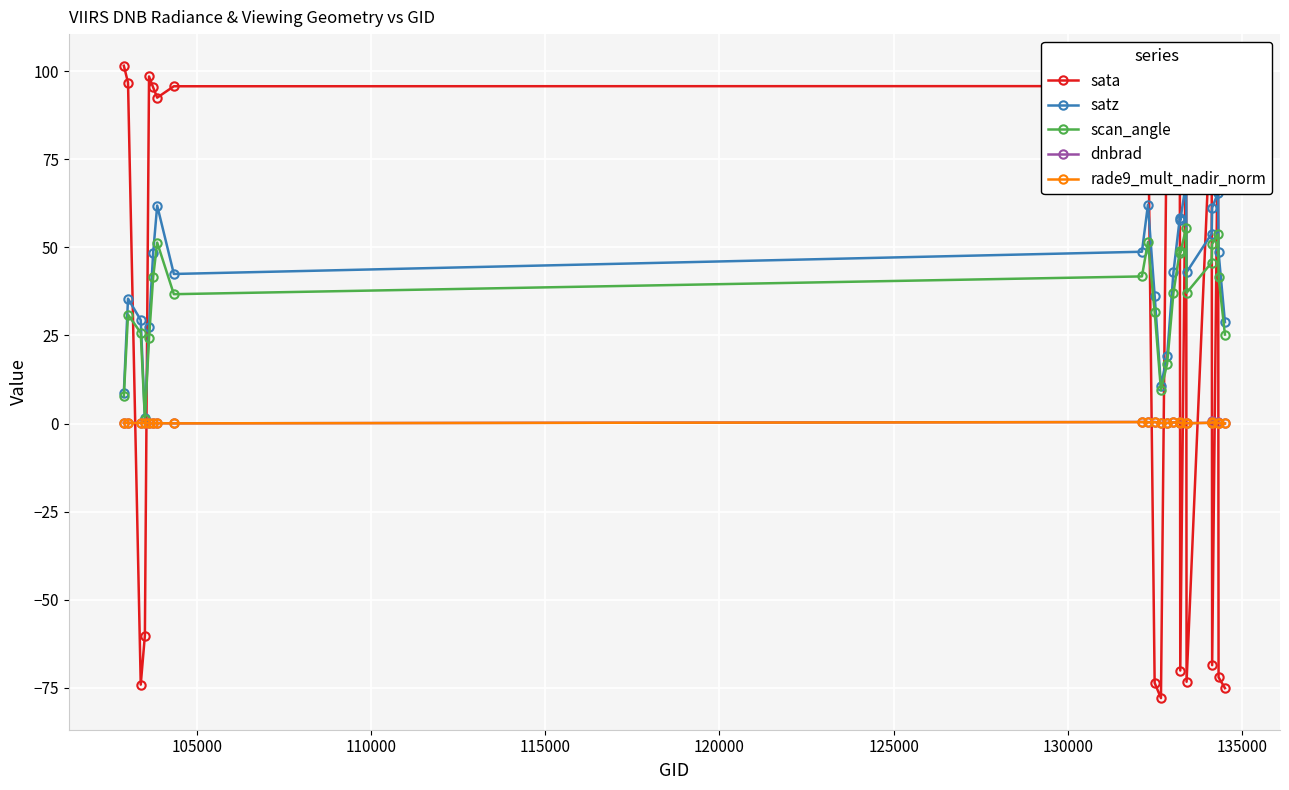

True or false: rade9_mult_nadir_norm has more than 0 points higher than both neighbors.

True